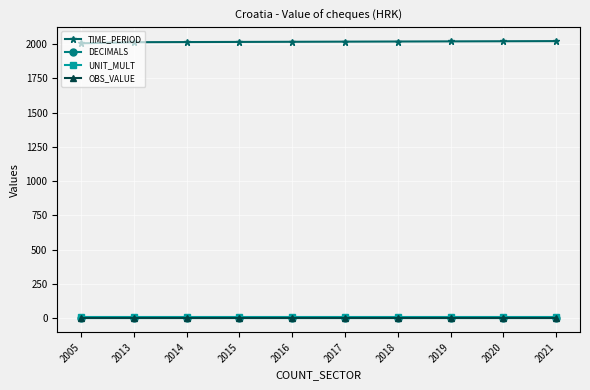

True or false: UNIT_MULT and TIME_PERIOD cross at least once.

False